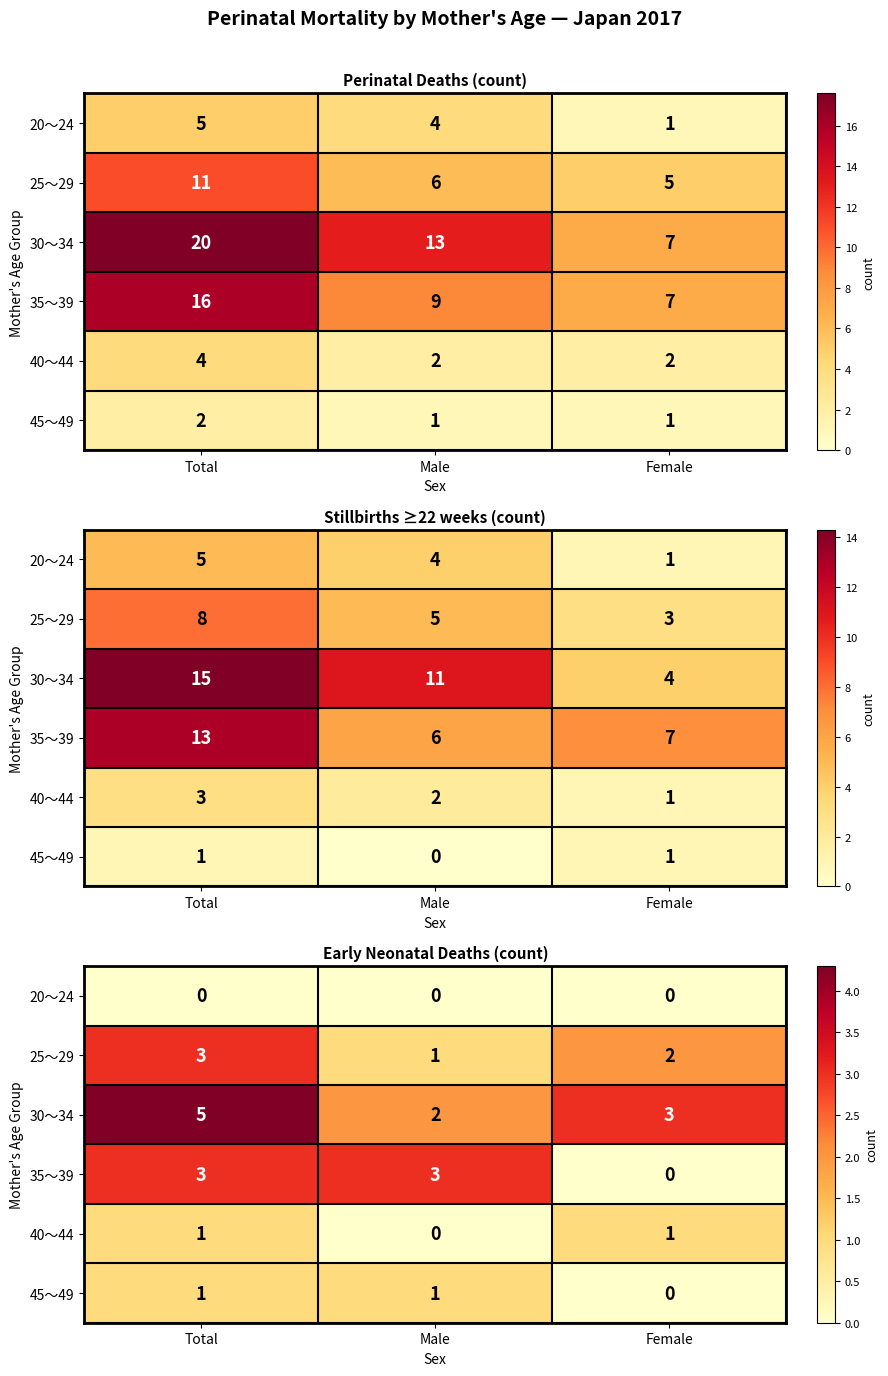

How many data points in 30～34 are less than 3?

1